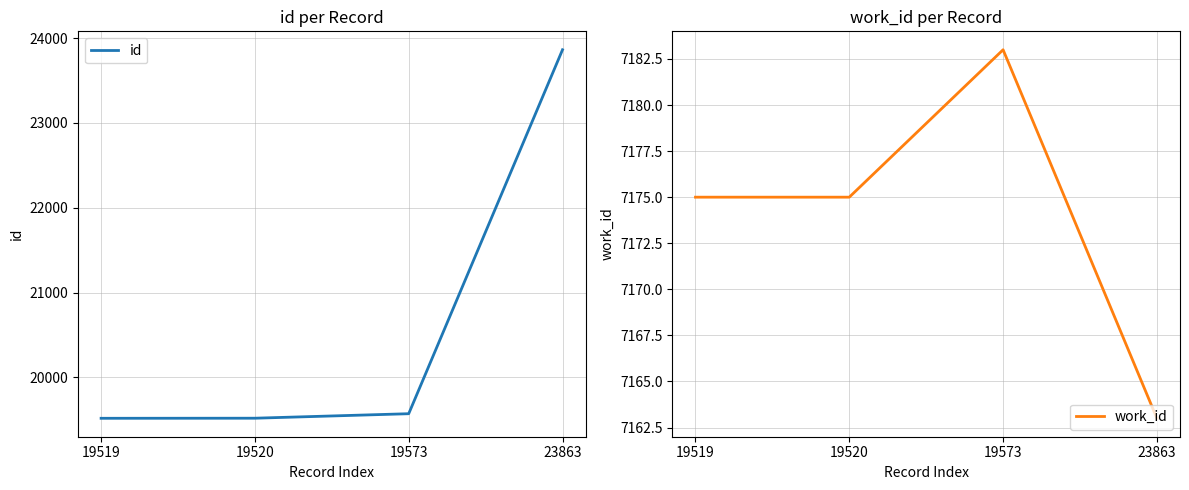

What is the minimum value for id?

19519